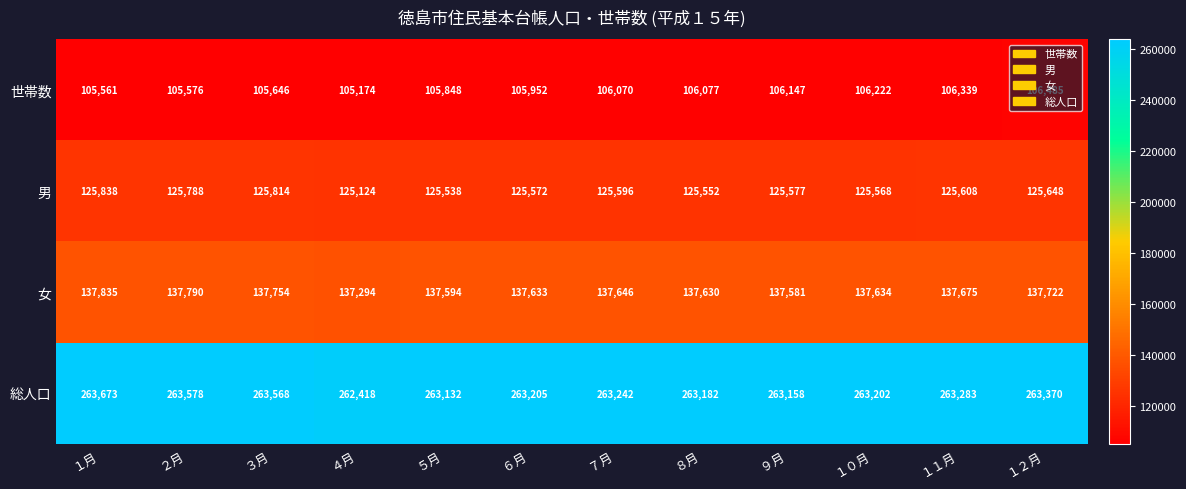

Rank the categories by 世帯数 value from lowest to highest.

４月, １月, ２月, ３月, ５月, ６月, ７月, ８月, ９月, １０月, １１月, １２月